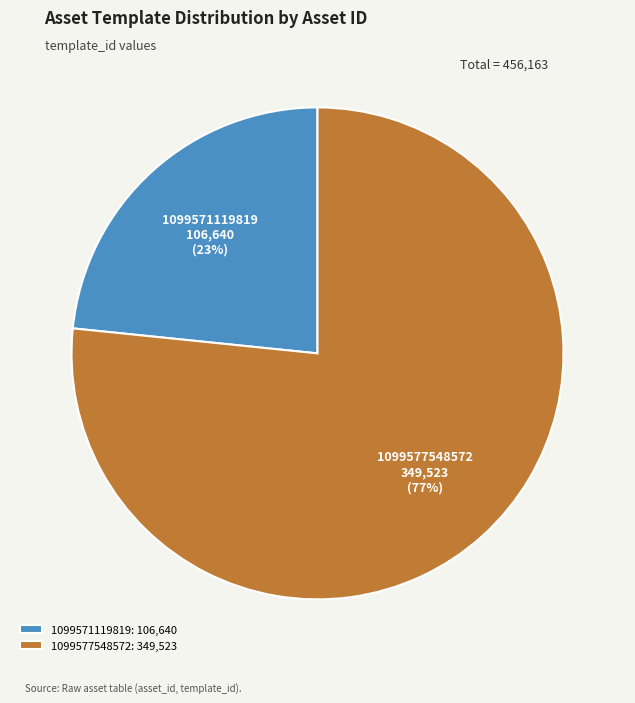

The 1099571119819 slice represents 36% of the pie. True or false?

False